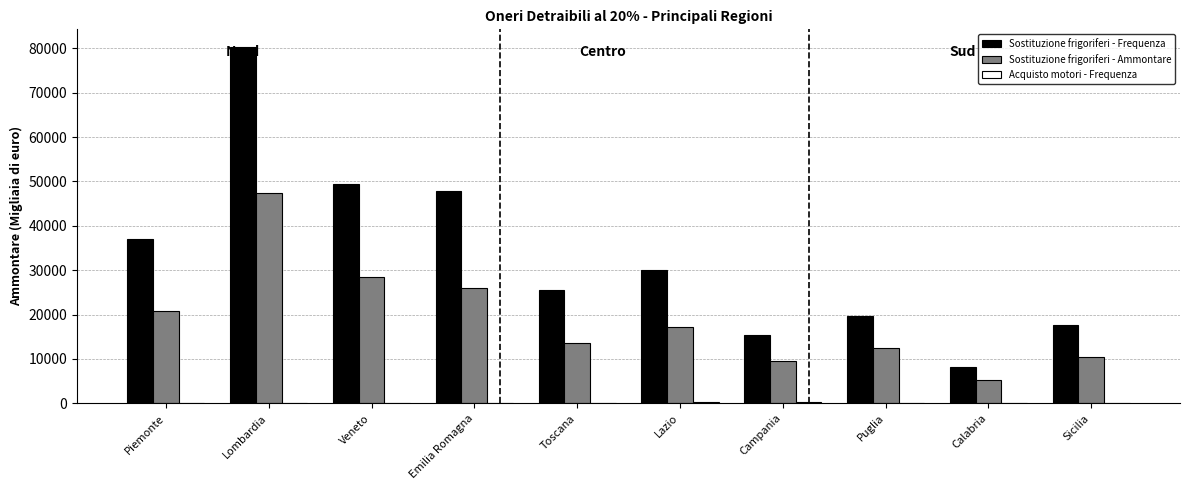

Is it true that Sostituzione frigoriferi - Frequenza equals 36968 at Piemonte?

True